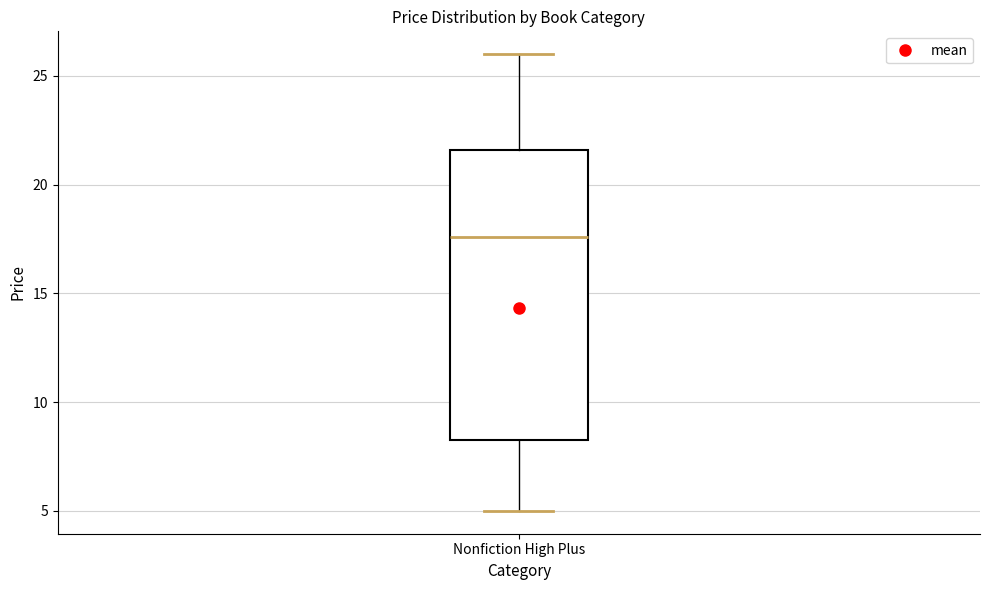

Where is the lower edge of the box for Nonfiction High Plus on the y-axis? The values are not printed on the chart, so give them approximately, as read against the axis.

8.5